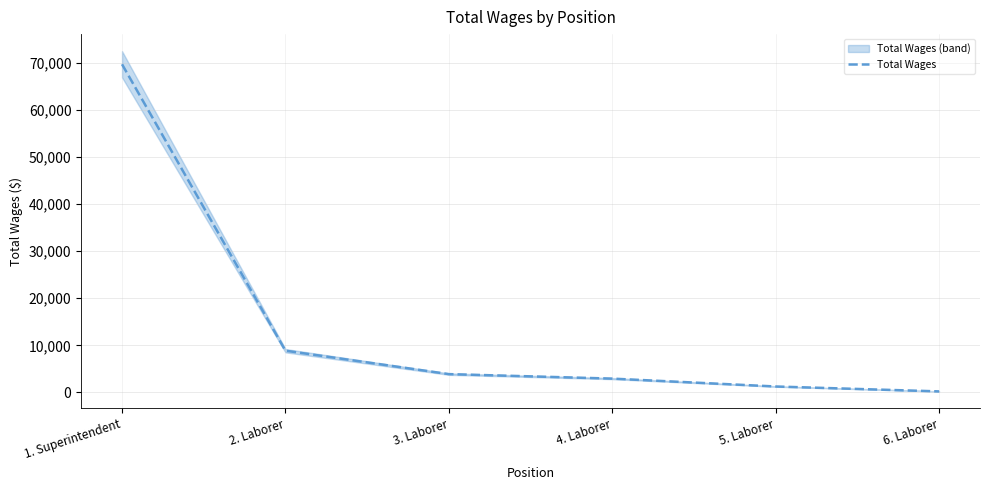

Reading left to right, extract all data points from this chart.

69716	8865	3888	2933	1258	216